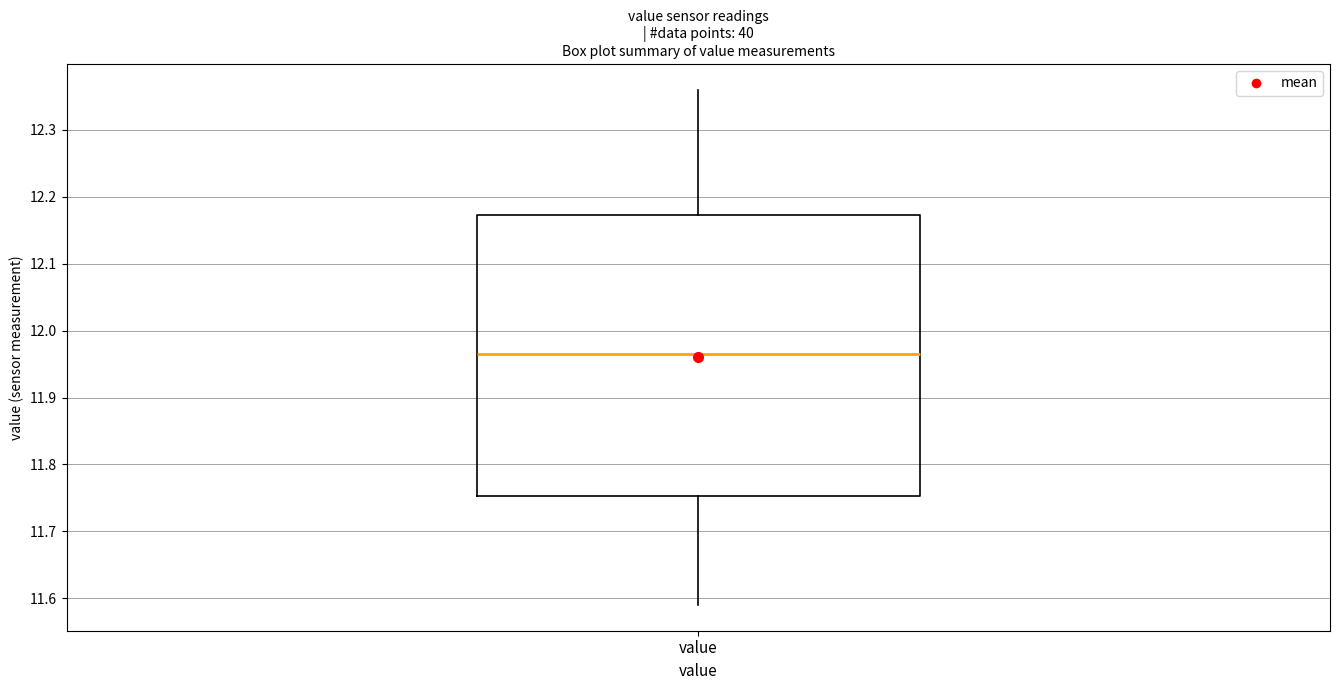

Where does the median line of the box for value sit on the y-axis? The values are not printed on the chart, so give them approximately, as read against the axis.

11.97